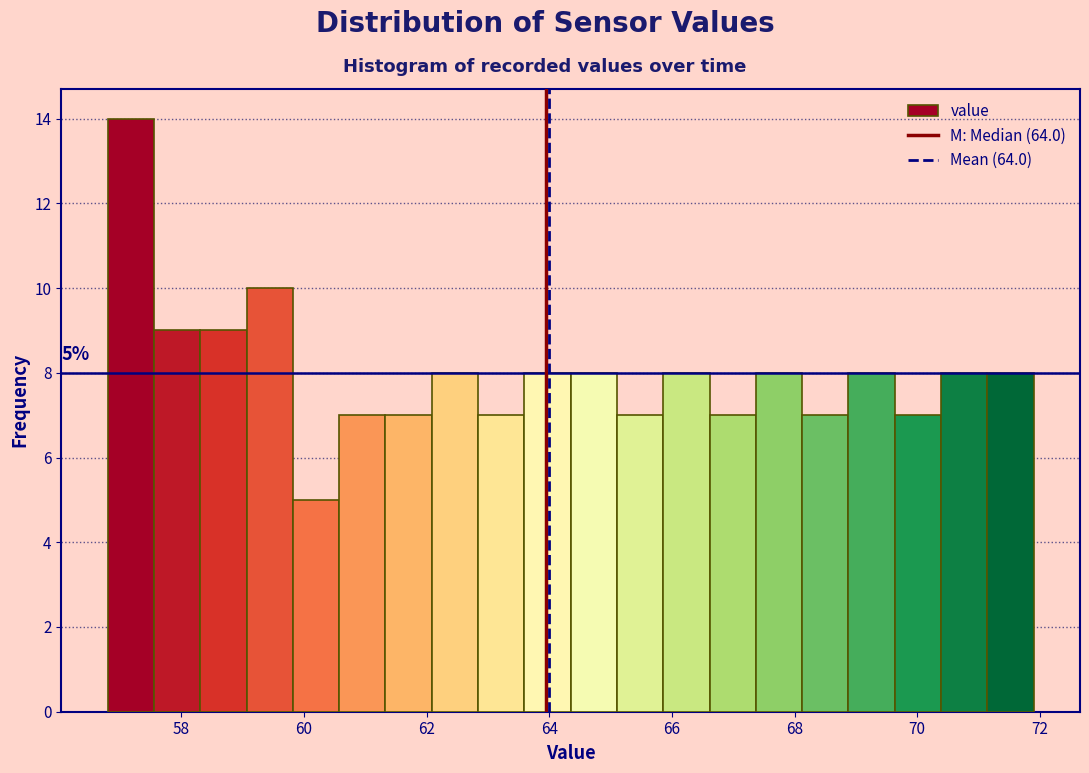

Around what value on the x-axis is the tallest bar? Give the approximate position of its centre, as read against the axis.

57.2